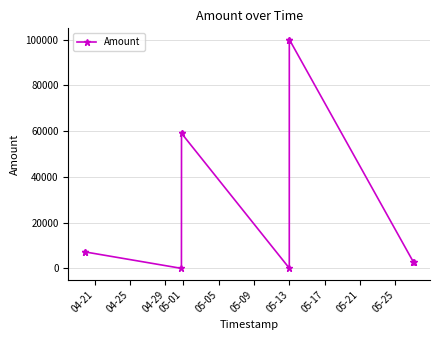

True or false: the data has more than 1 interior local peaks.

True